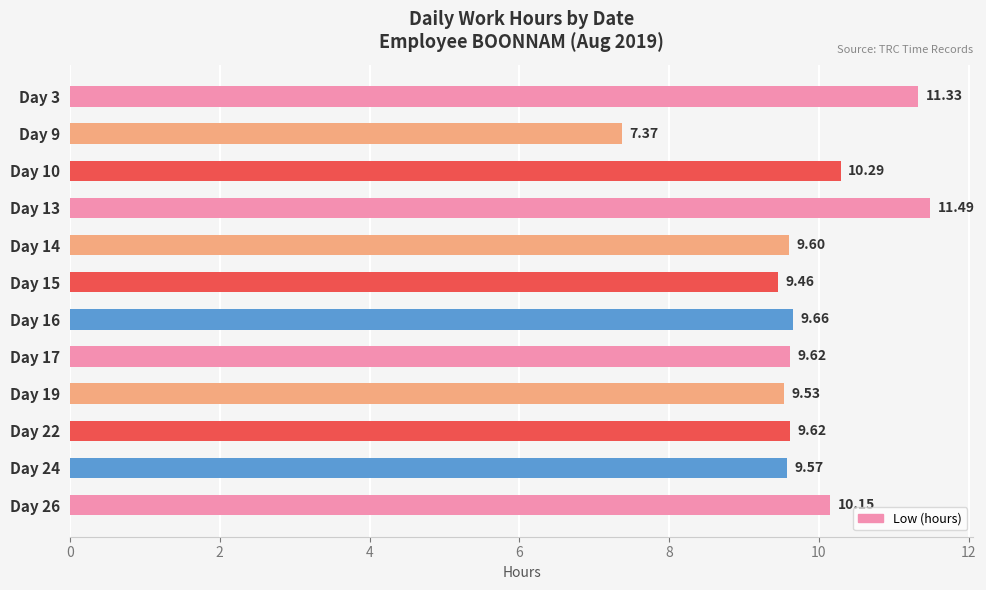

Which has a higher value, Day 16 or Day 14?

Day 16